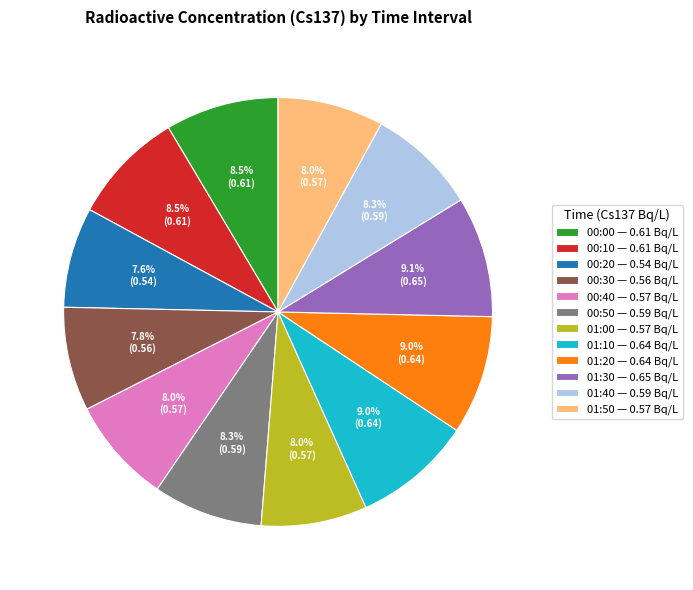

Is 00:50 — 0.59 Bq/L the majority of the pie?

No